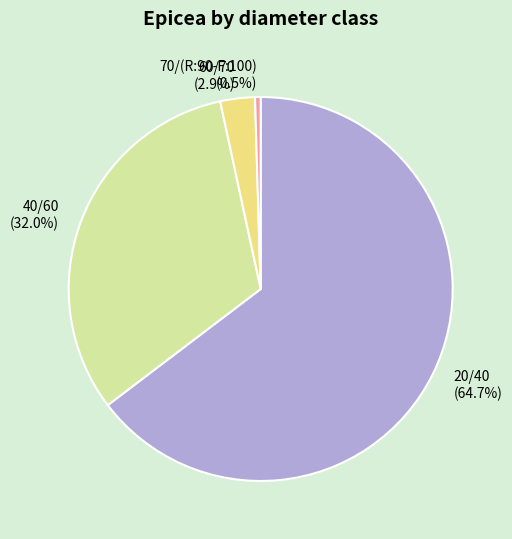

How many slices are in this pie chart?

4